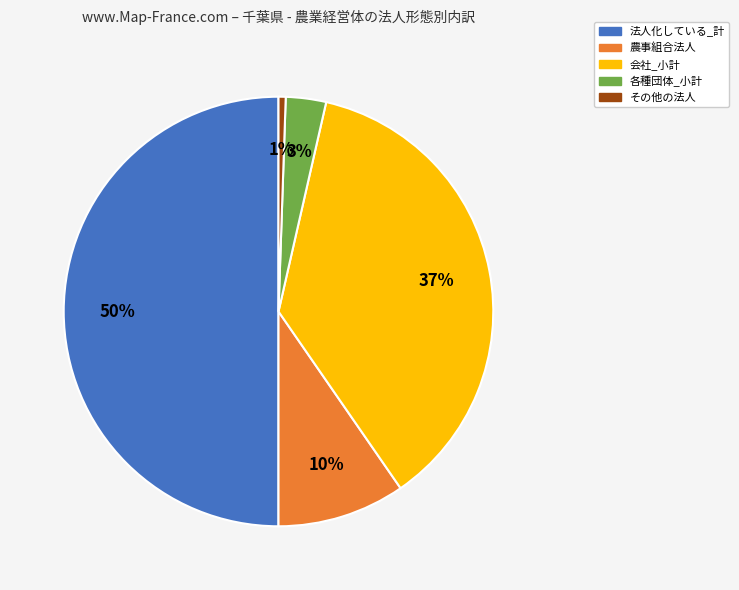

Is the sum of 会社_小計 and 各種団体_小計 greater than half?

No